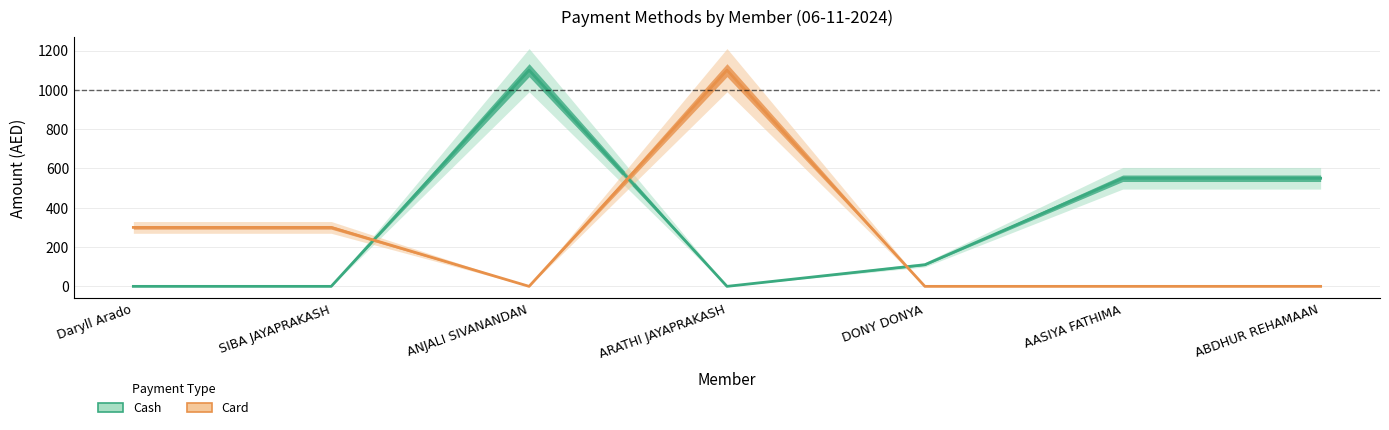

True or false: Cash and Other cross at least once.

False